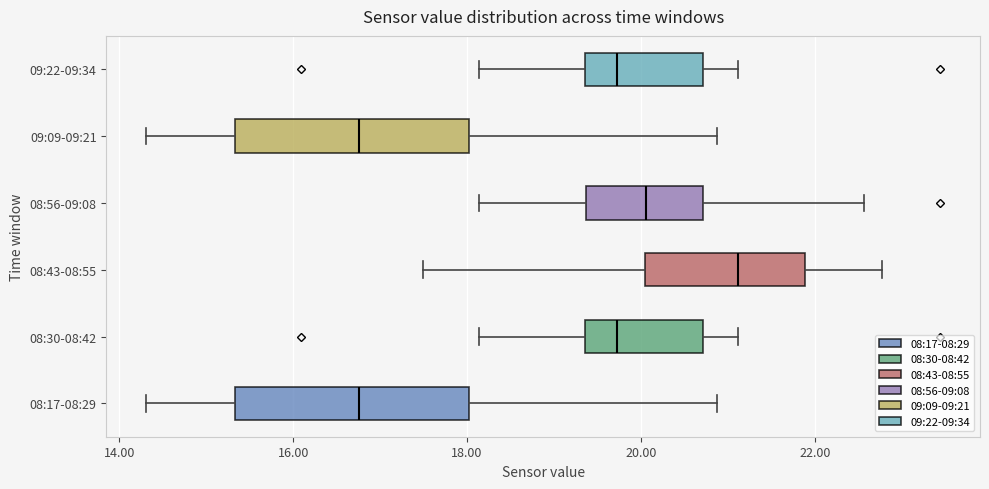

Reading bottom to top, read every box against the x-axis: the position of its median line, the range the box covers, and the ends of its whiskers. The values are not printed on the chart, so give them approximately, as read against the axis.

08:17-08:29: median 16.8, box 15.4 to 18.0, whiskers 14.4 to 20.8
08:30-08:42: median 19.8, box 19.4 to 20.8, whiskers 18.2 to 21.2
08:43-08:55: median 21.2, box 20.0 to 21.8, whiskers 17.4 to 22.8
08:56-09:08: median 20.0, box 19.4 to 20.8, whiskers 18.2 to 22.6
09:09-09:21: median 16.8, box 15.4 to 18.0, whiskers 14.4 to 20.8
09:22-09:34: median 19.8, box 19.4 to 20.8, whiskers 18.2 to 21.2